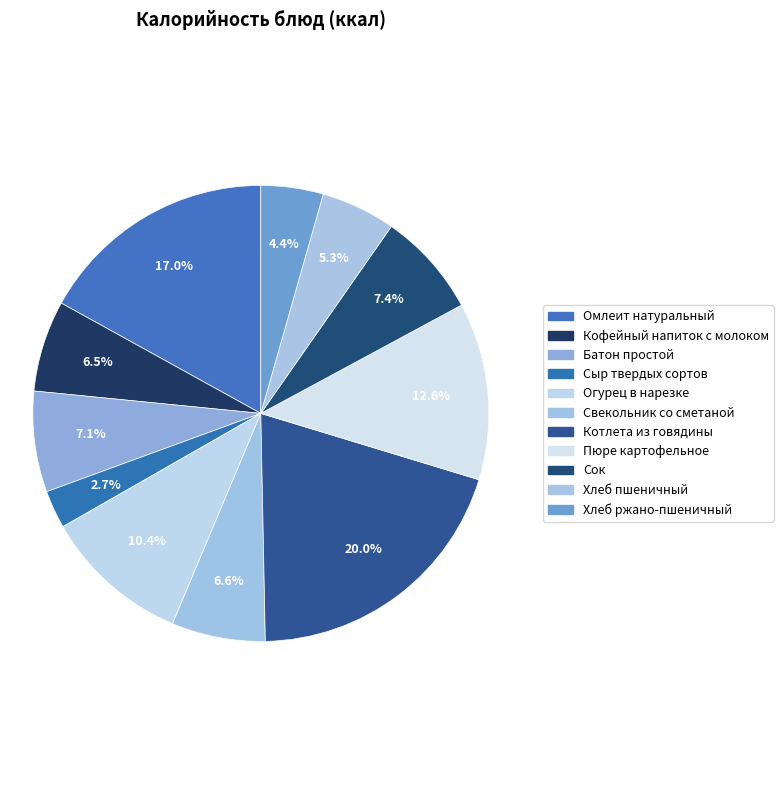

Rank the categories by value from lowest to highest.

Сыр твердых сортов, Хлеб ржано-пшеничный, Хлеб пшеничный, Кофейный напиток с молоком, Свекольник со сметаной, Батон простой, Сок, Огурец в нарезке, Пюре картофельное, Омлеит натуральный, Котлета из говядины